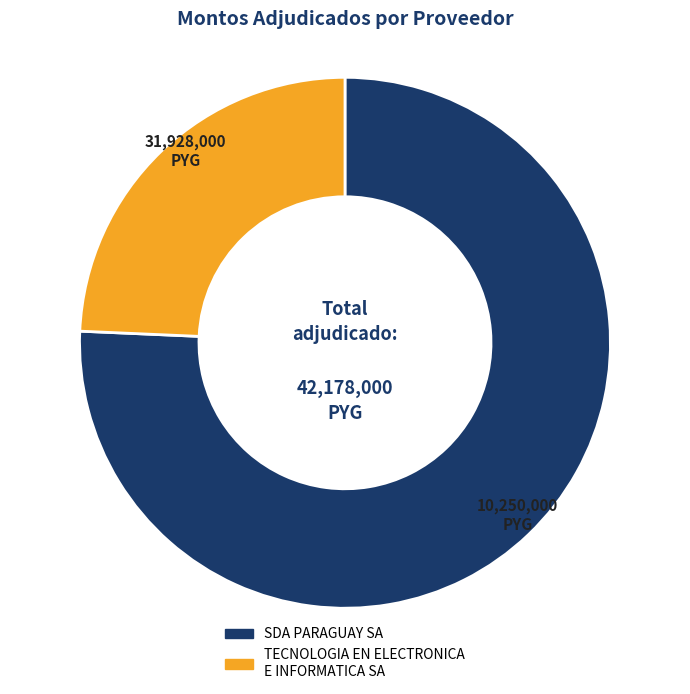

Between TECNOLOGIA EN ELECTRONICA E INFORMATICA SA and SDA PARAGUAY SA, which is larger?

SDA PARAGUAY SA